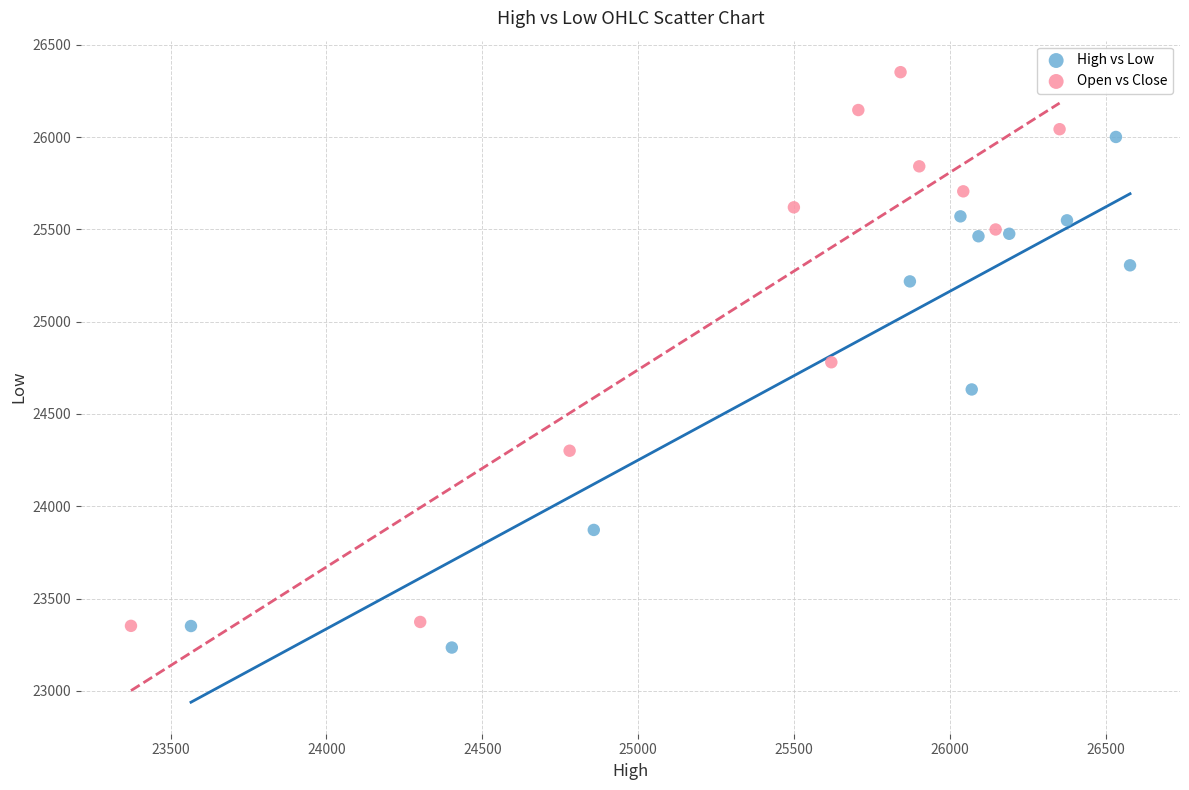

Which series reaches the maximum Y coordinate?

Open vs Close